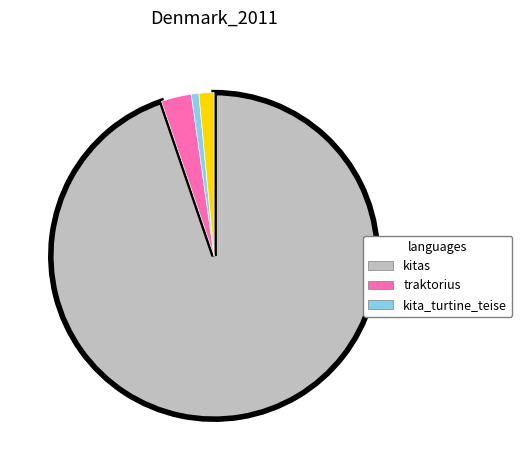

Is there a majority slice in this chart?

Yes